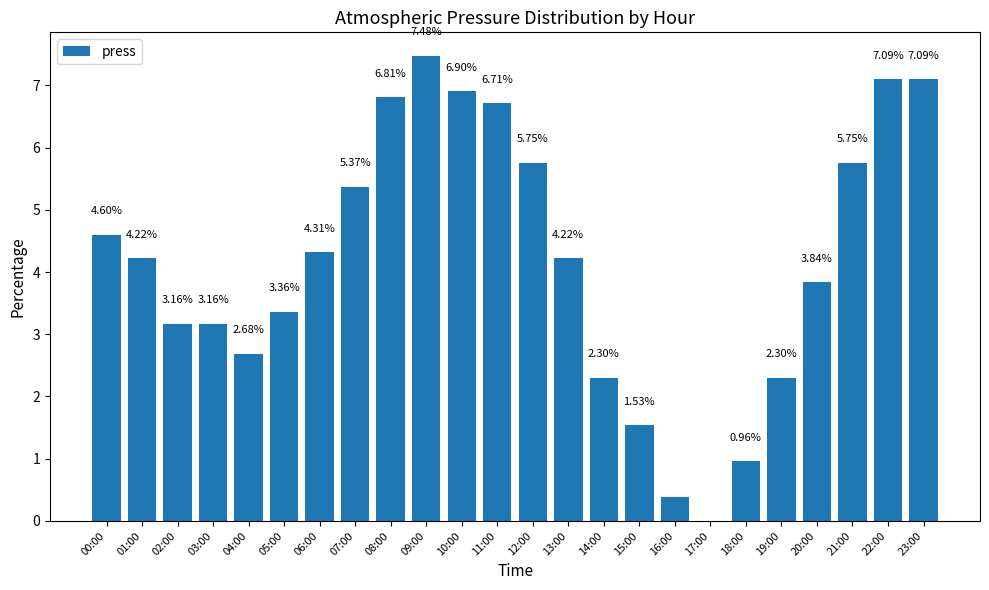

What is the sum of all values?

100.0